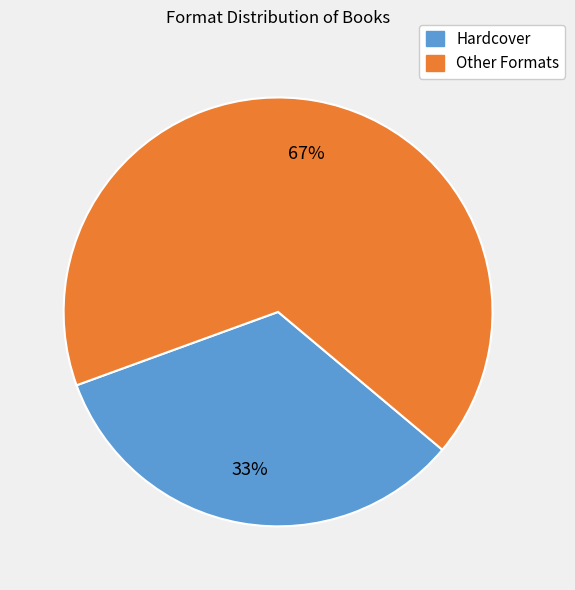

To the nearest percent, what is the average slice percentage?

50%